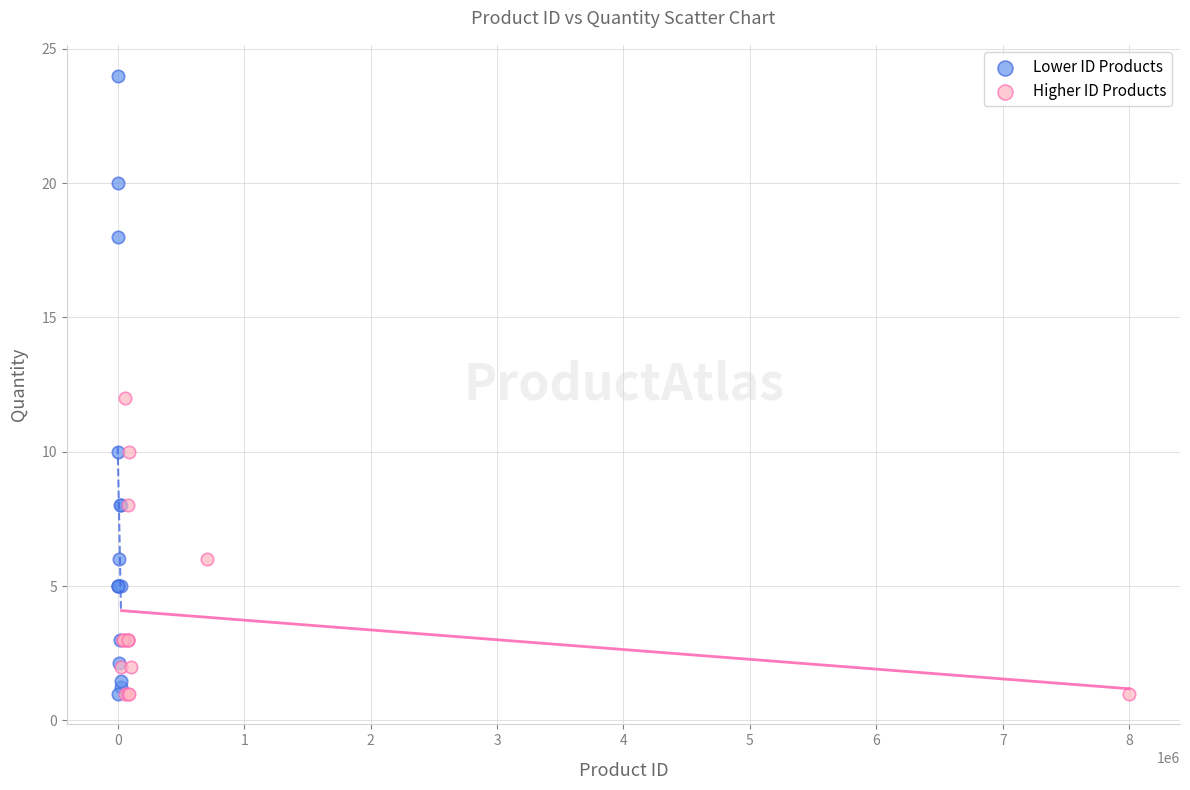

Which series has the widest spread of Y values?

Lower ID Products